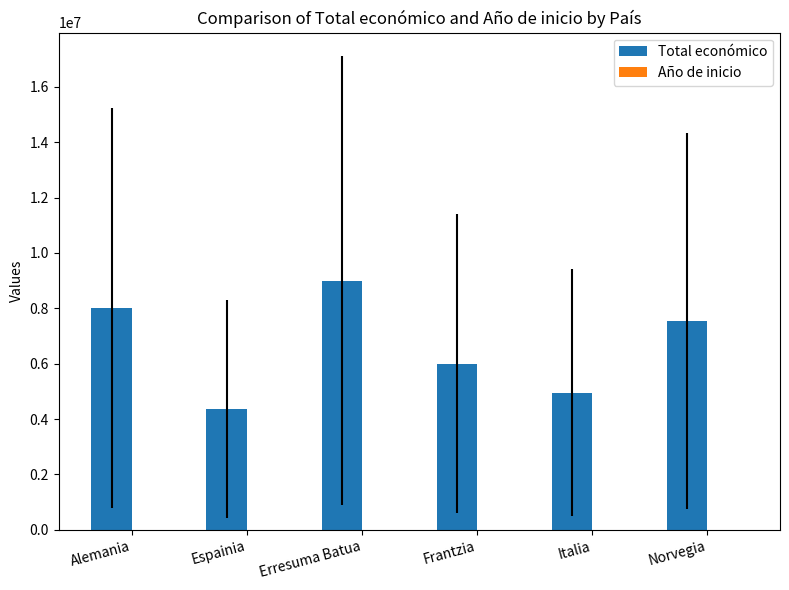

Read the Total económico value at Erresuma Batua.

8998559